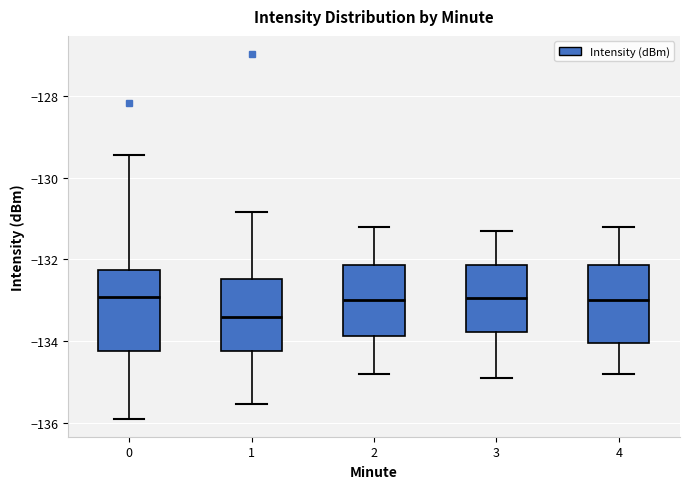

Reading left to right, read every box against the y-axis: the position of its median line, the range the box covers, and the ends of its whiskers. The values are not printed on the chart, so give them approximately, as read against the axis.

0: median -133.0, box -134.2 to -132.2, whiskers -135.8 to -129.4
1: median -133.4, box -134.2 to -132.4, whiskers -135.6 to -130.8
2: median -133.0, box -133.8 to -132.2, whiskers -134.8 to -131.2
3: median -133.0, box -133.8 to -132.2, whiskers -134.8 to -131.2
4: median -133.0, box -134.0 to -132.2, whiskers -134.8 to -131.2